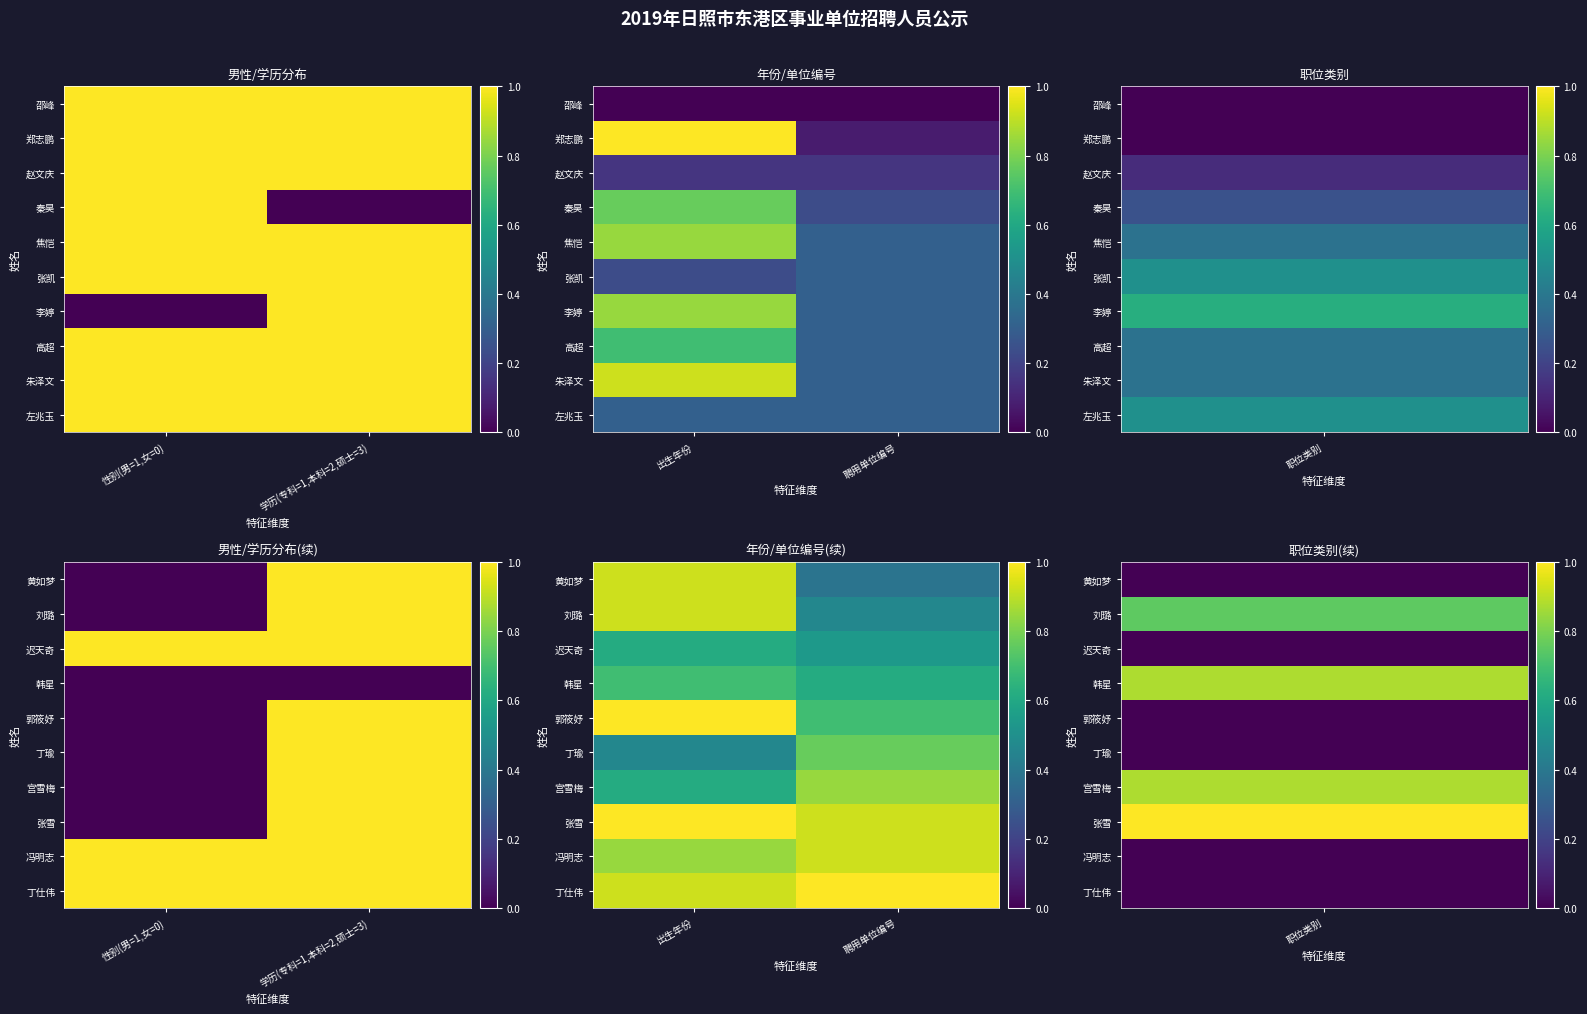

Is the value of 丁仕伟 at 出生年份 greater than the value of 郭筱妤 at 出生年份?

No